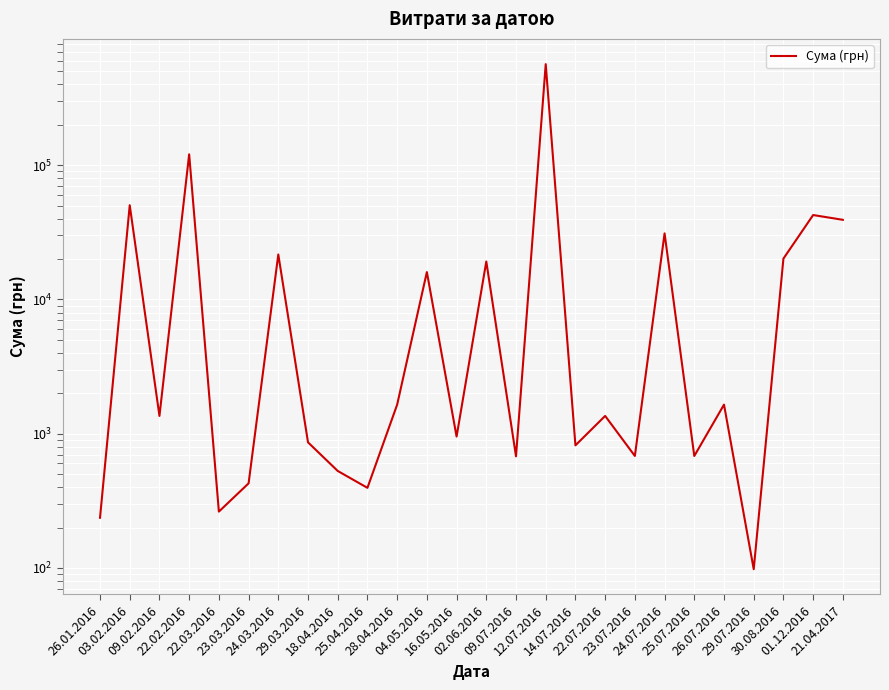

Is it true that the value at 26.01.2016 is 236.5?

True